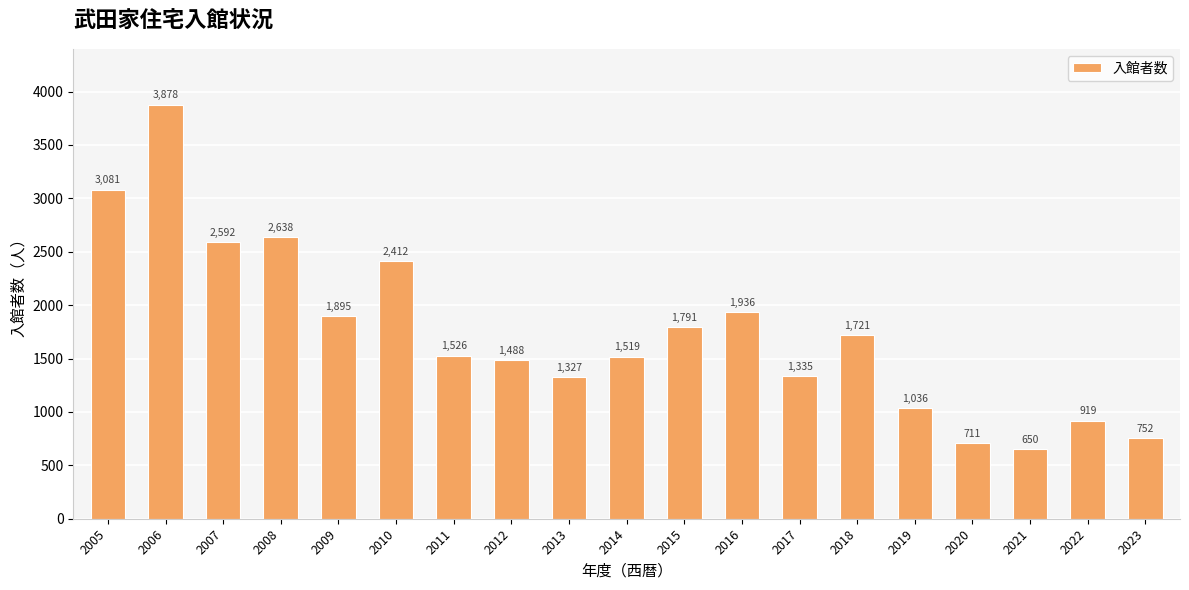

What is the change in value from 2013 to 2019?

-291